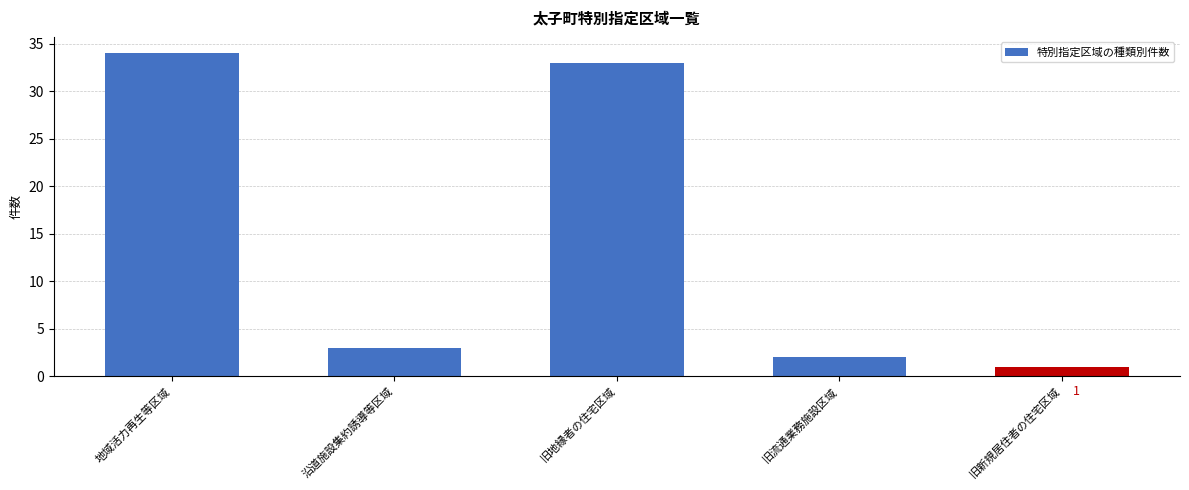

Reading right to left, transcribe all the data shown in this chart.

1	2	33	3	34